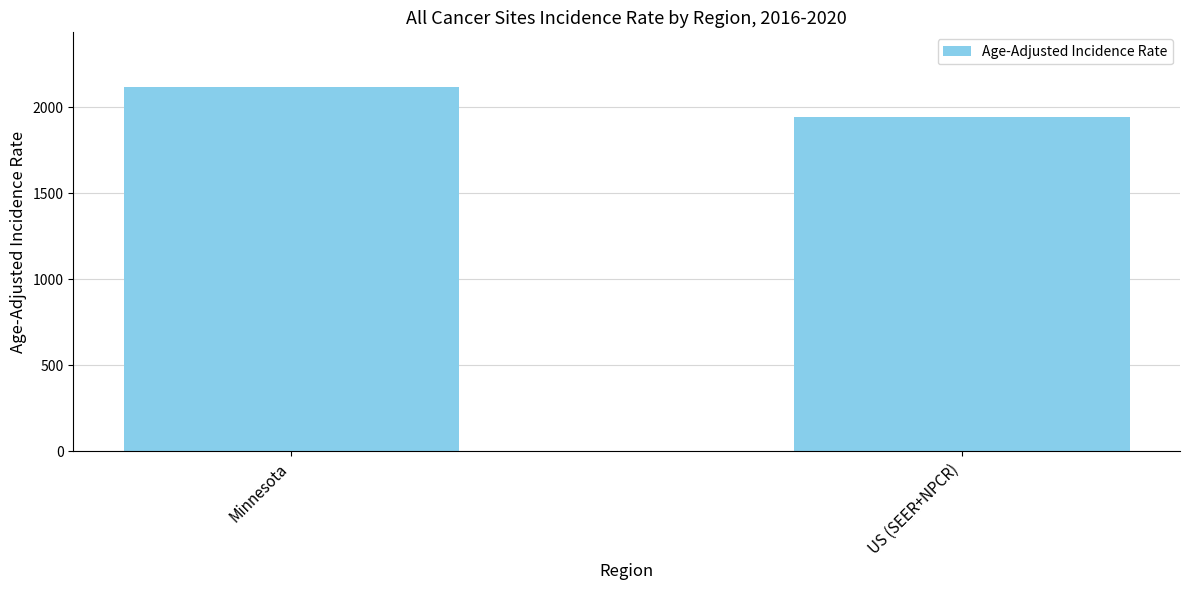

What is the ratio of the value at US (SEER+NPCR) to the value at Minnesota?

0.9